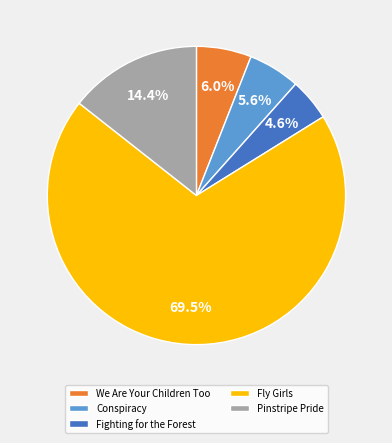

How much of the chart is everything except We Are Your Children Too?

94.0%